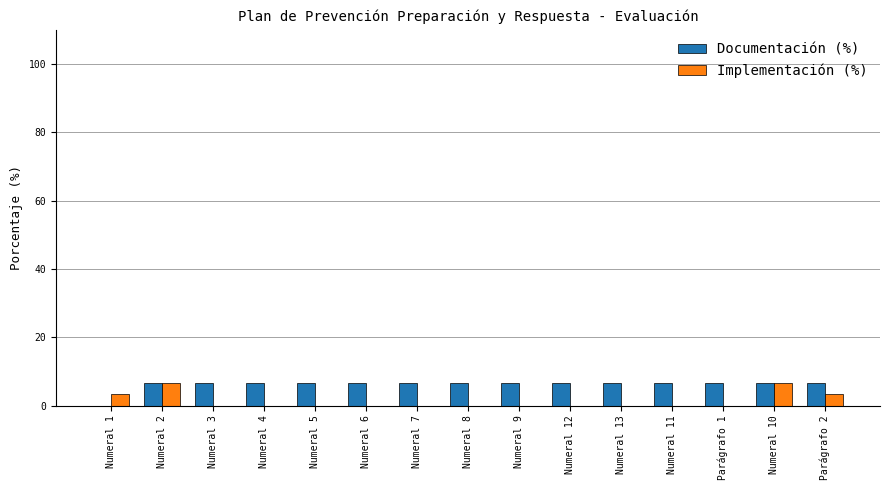

What is the difference between the Implementación (%) values at Numeral 1 and Parágrafo 1?

3.3